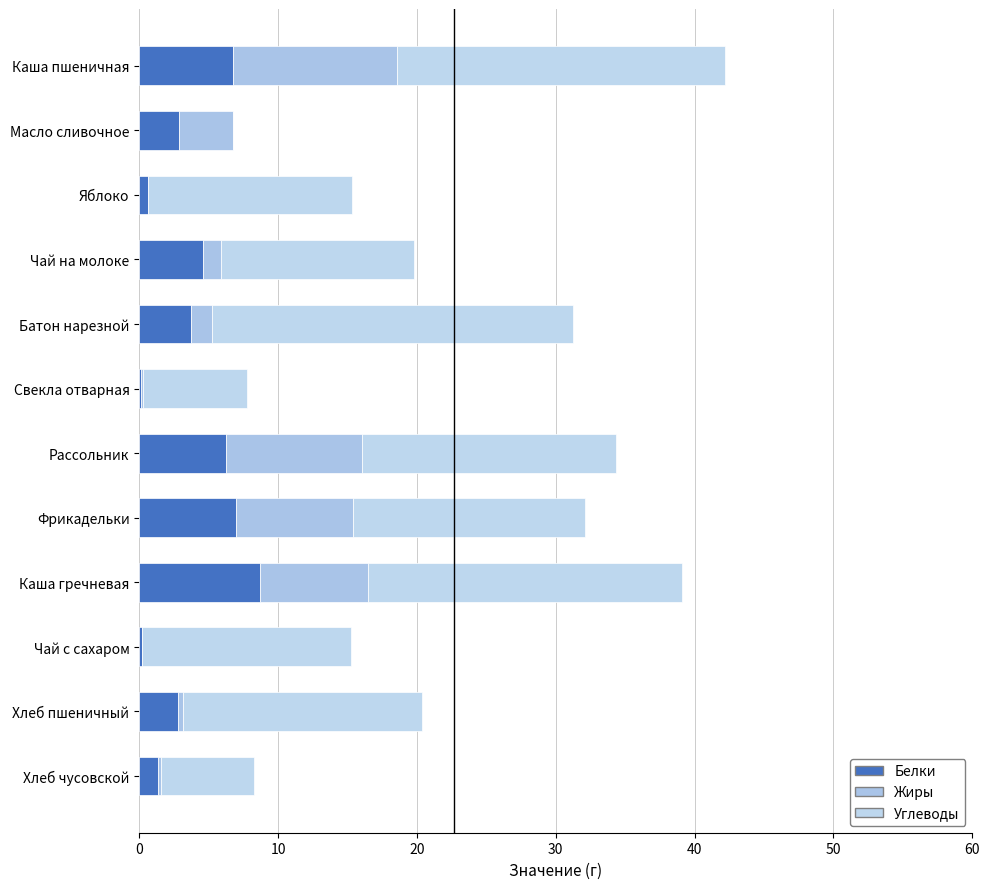

Which series has the largest total across all categories?

Углеводы